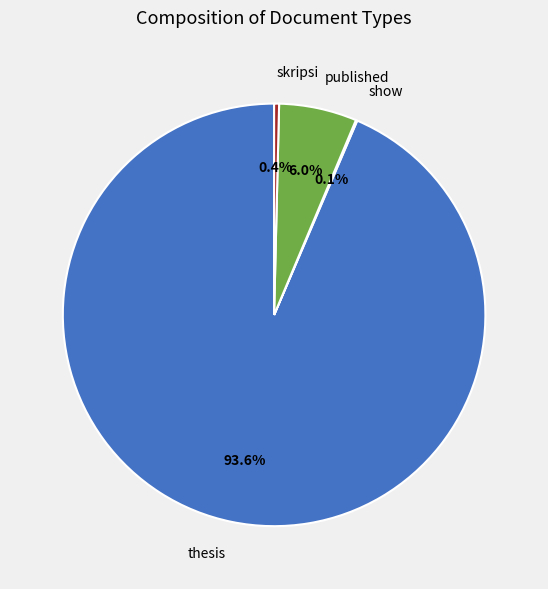

Combined, what portion of the pie is skripsi and thesis?

93.9%